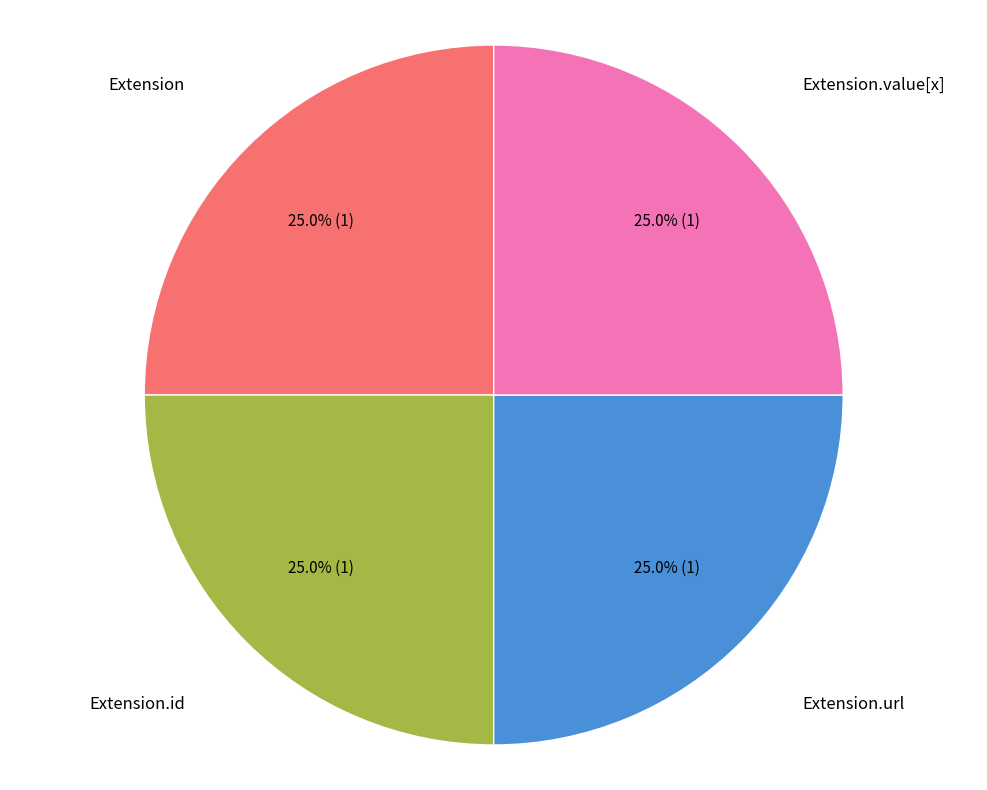

Is there any slice that represents more than half of the pie?

No